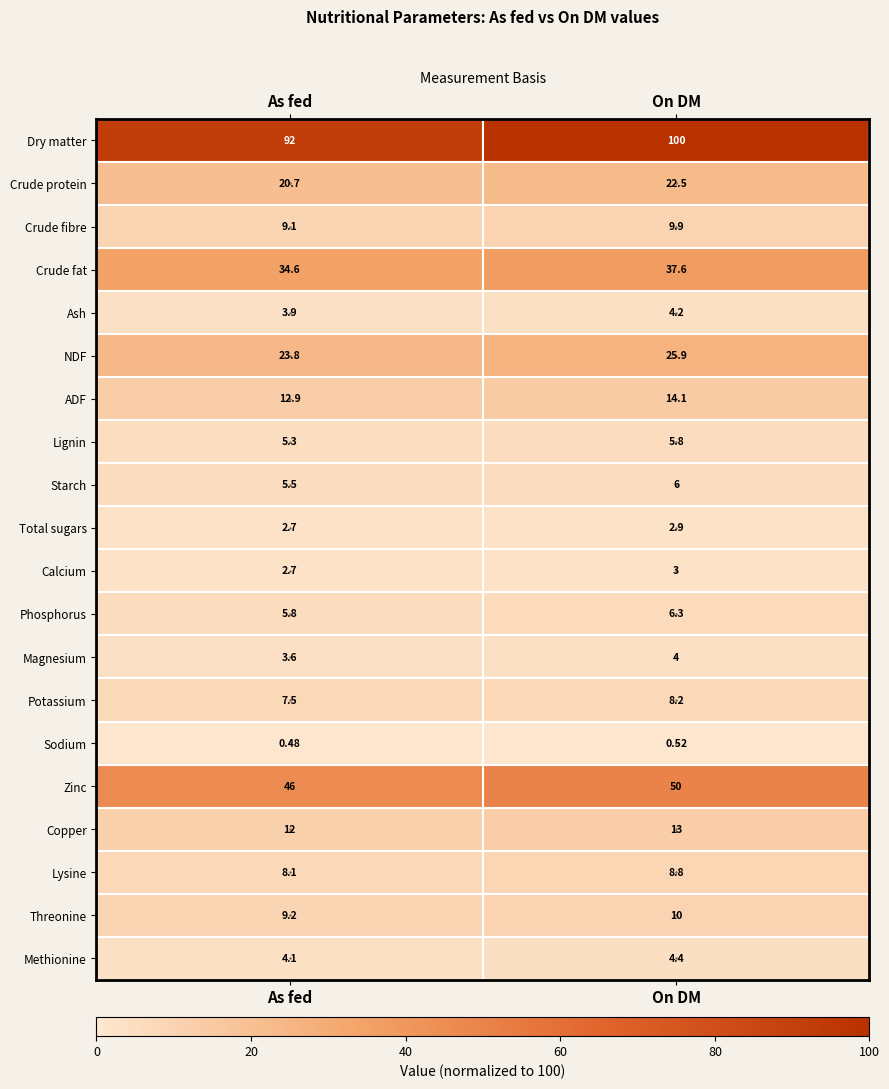

Which series has the widest spread of values?

Dry matter